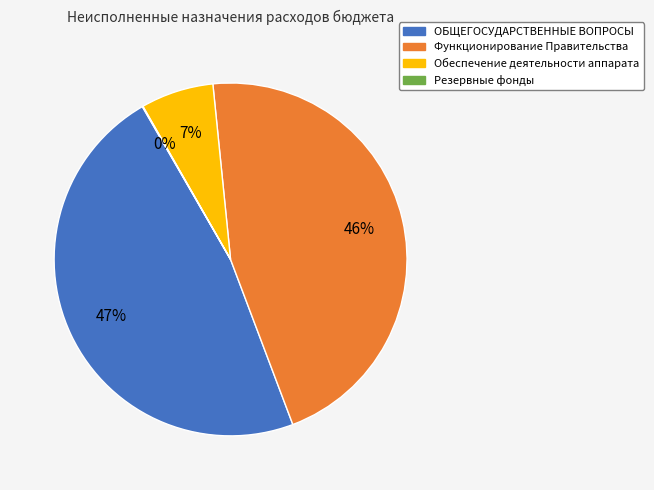

What percentage is the Функционирование Правительства slice, to the nearest percent?

46%